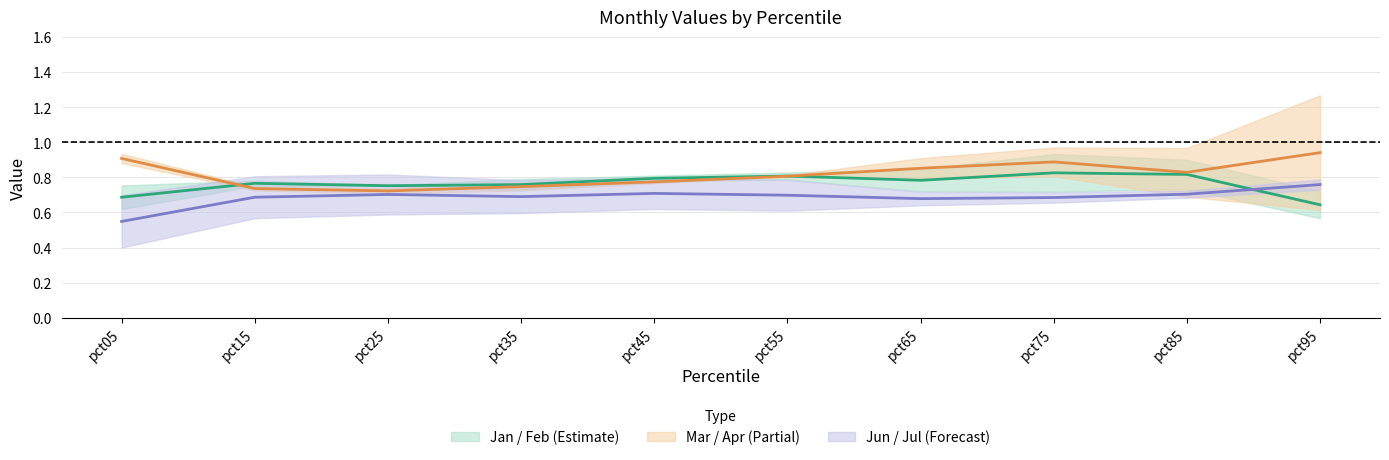

Reading left to right, transcribe all the data shown in this chart.

Jan: pct05=0.8	pct15=0.8	pct25=0.7	pct35=0.7	pct45=0.8	pct55=0.8	pct65=0.7	pct75=0.7	pct85=0.7	pct95=0.6
Feb: pct05=0.6	pct15=0.8	pct25=0.8	pct35=0.8	pct45=0.8	pct55=0.8	pct65=0.8	pct75=0.9	pct85=0.9	pct95=0.7
Mar: pct05=0.9	pct15=0.7	pct25=0.7	pct35=0.8	pct45=0.8	pct55=0.8	pct65=0.8	pct75=0.8	pct85=0.7	pct95=0.6
Apr: pct05=0.9	pct15=0.7	pct25=0.7	pct35=0.7	pct45=0.8	pct55=0.8	pct65=0.9	pct75=1.0	pct85=1.0	pct95=1.3
Jun: pct05=0.4	pct15=0.6	pct25=0.6	pct35=0.6	pct45=0.6	pct55=0.6	pct65=0.6	pct75=0.7	pct85=0.7	pct95=0.7
Jul: pct05=0.7	pct15=0.8	pct25=0.8	pct35=0.8	pct45=0.8	pct55=0.8	pct65=0.7	pct75=0.7	pct85=0.7	pct95=0.8